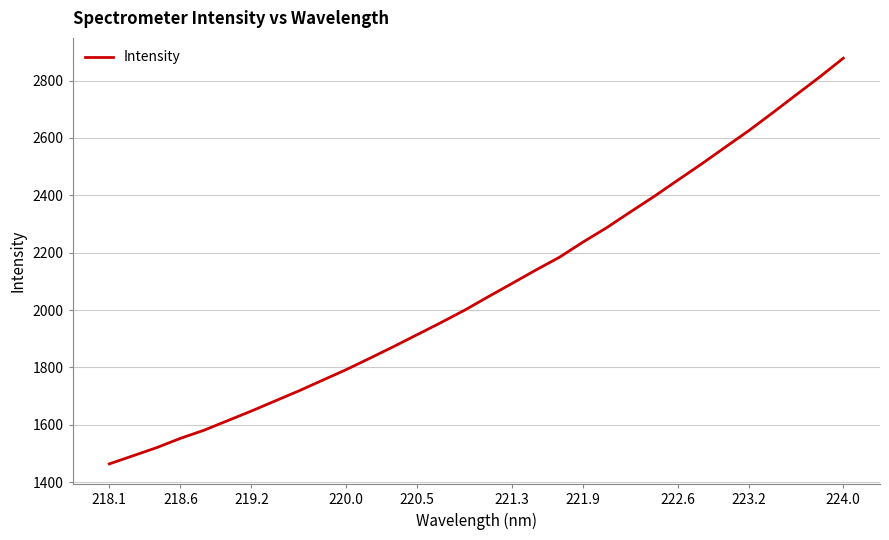

What is the smallest value displayed?

1463.6